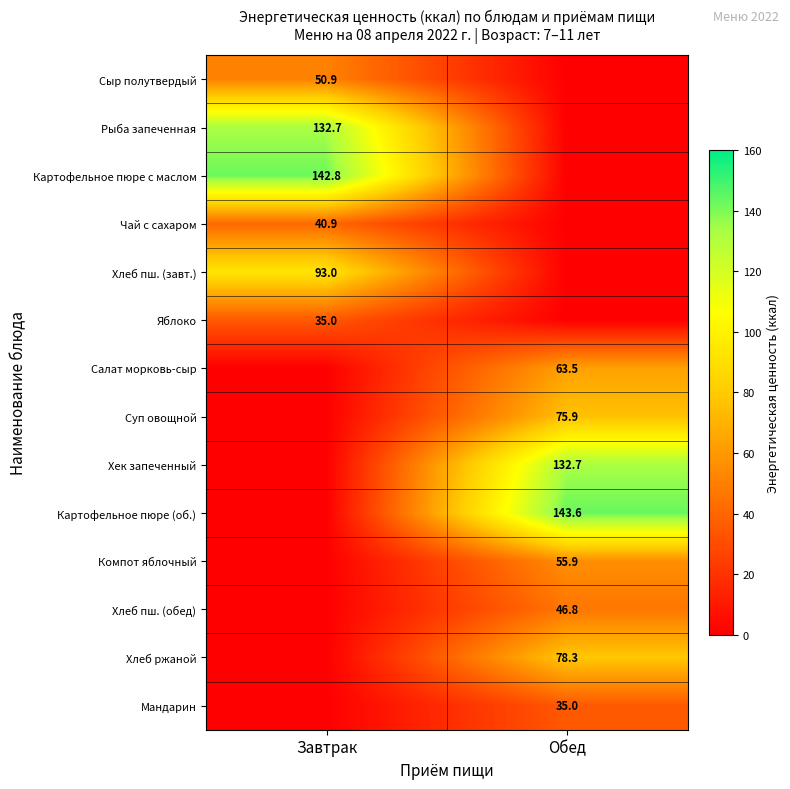

At which category is the sum across all series the highest?

Обед